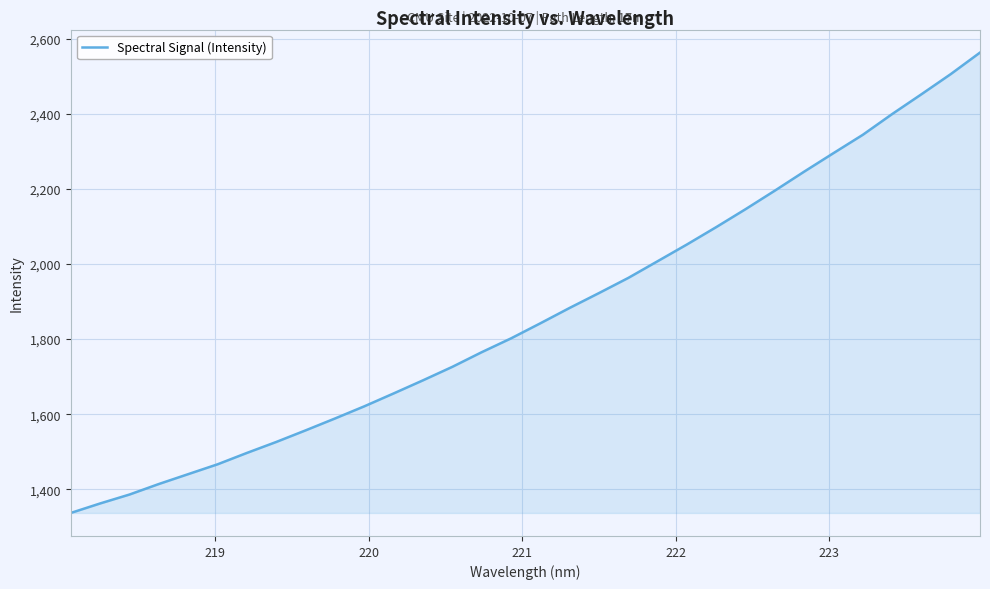

What is the smallest value displayed?

1337.0